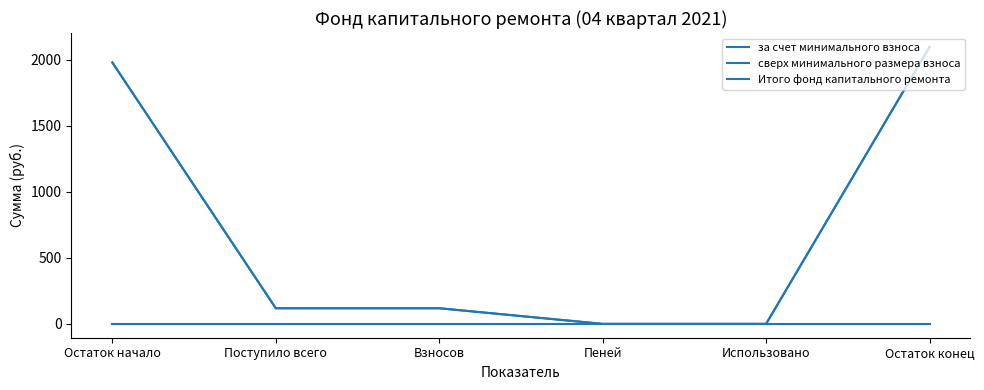

Does the chart display data point markers on the line(s)?

No